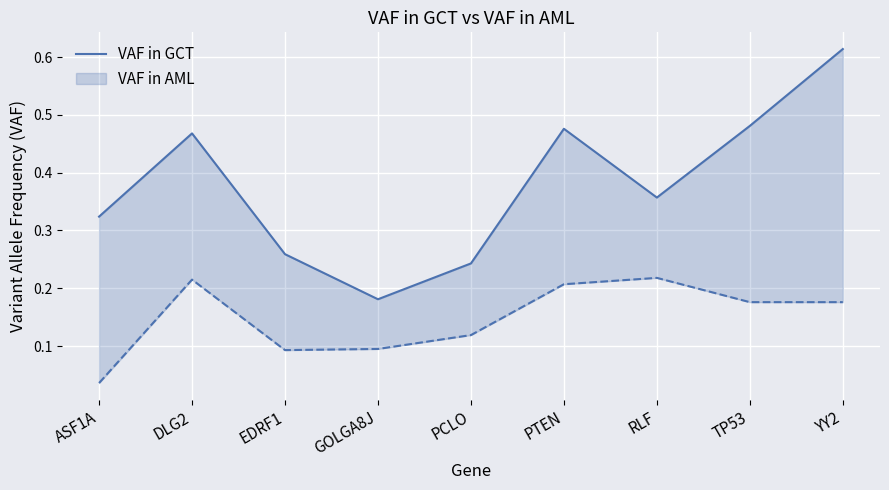

Which has a higher value, PTEN or ASF1A?

PTEN